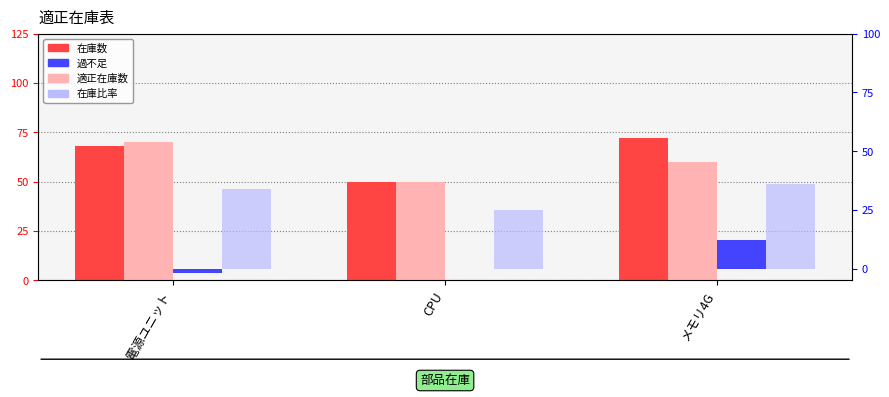

True or false: 在庫比率 has a value of 43 at CPU.

False